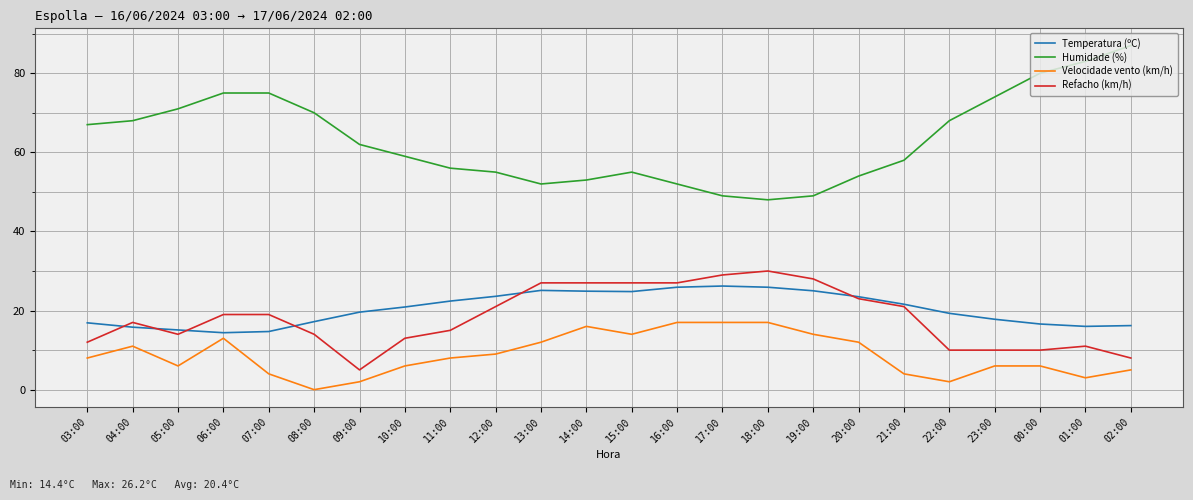

Rank the series at 11:00 from highest to lowest value.

Humidade (%), Temperatura (ºC), Refacho (km/h), Velocidade vento (km/h)